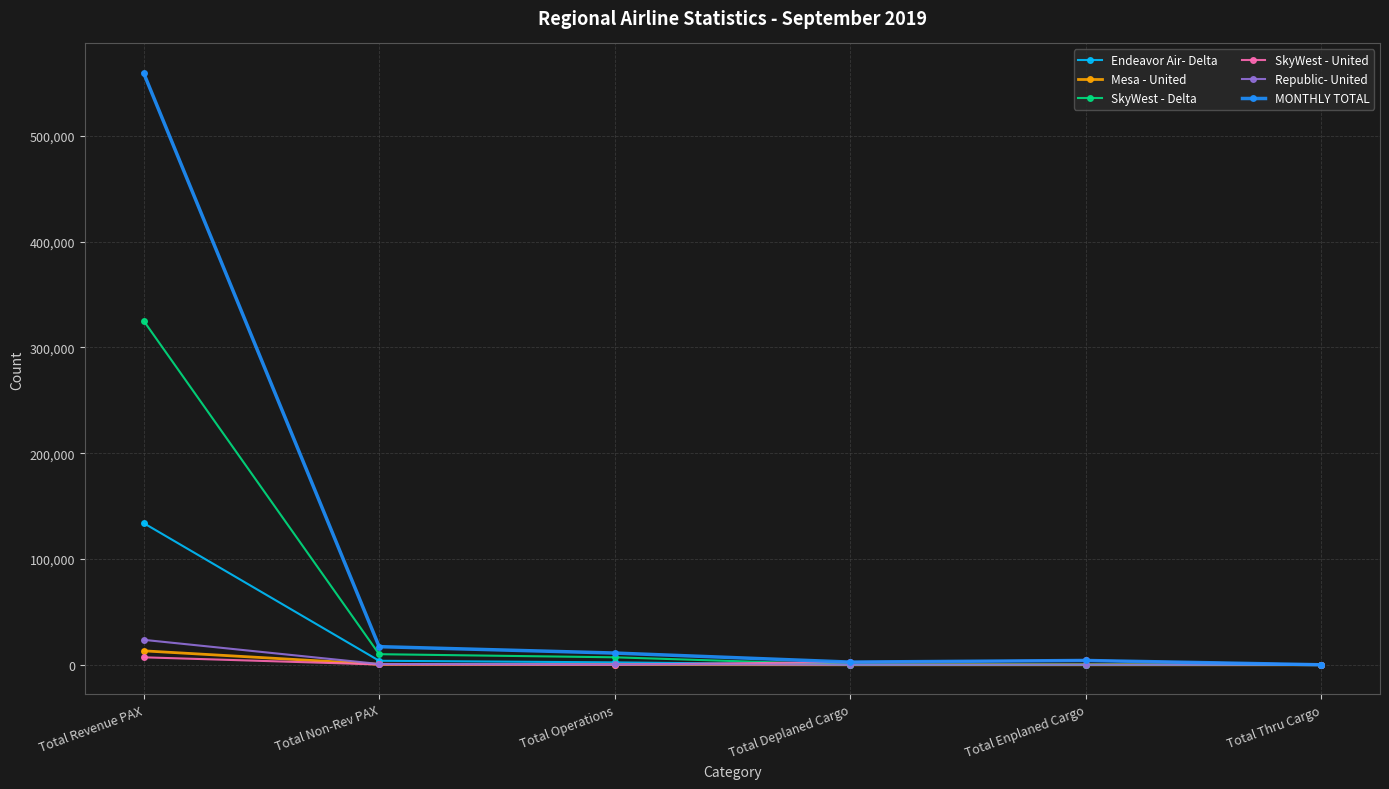

The Endeavor Air- Delta series shows 80149 at Total Thru Cargo. True or false?

False